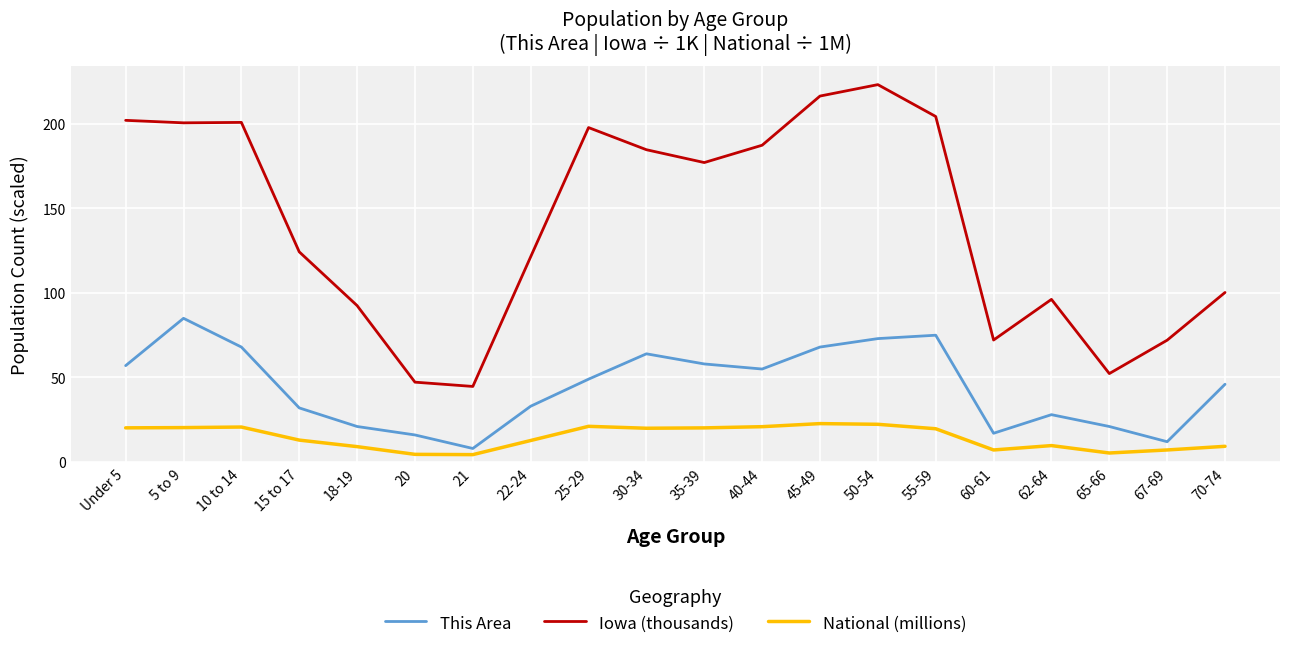

Is this an area chart (filled region under the line)?

No